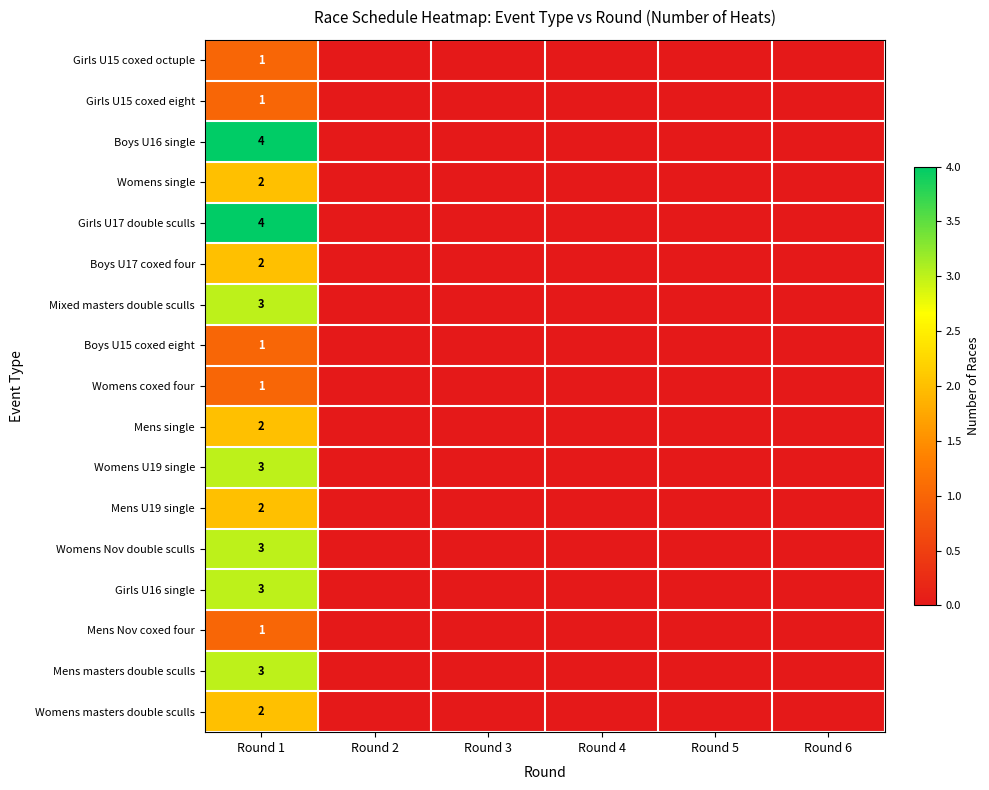

What is the difference between the highest and lowest values at Round 1?

3